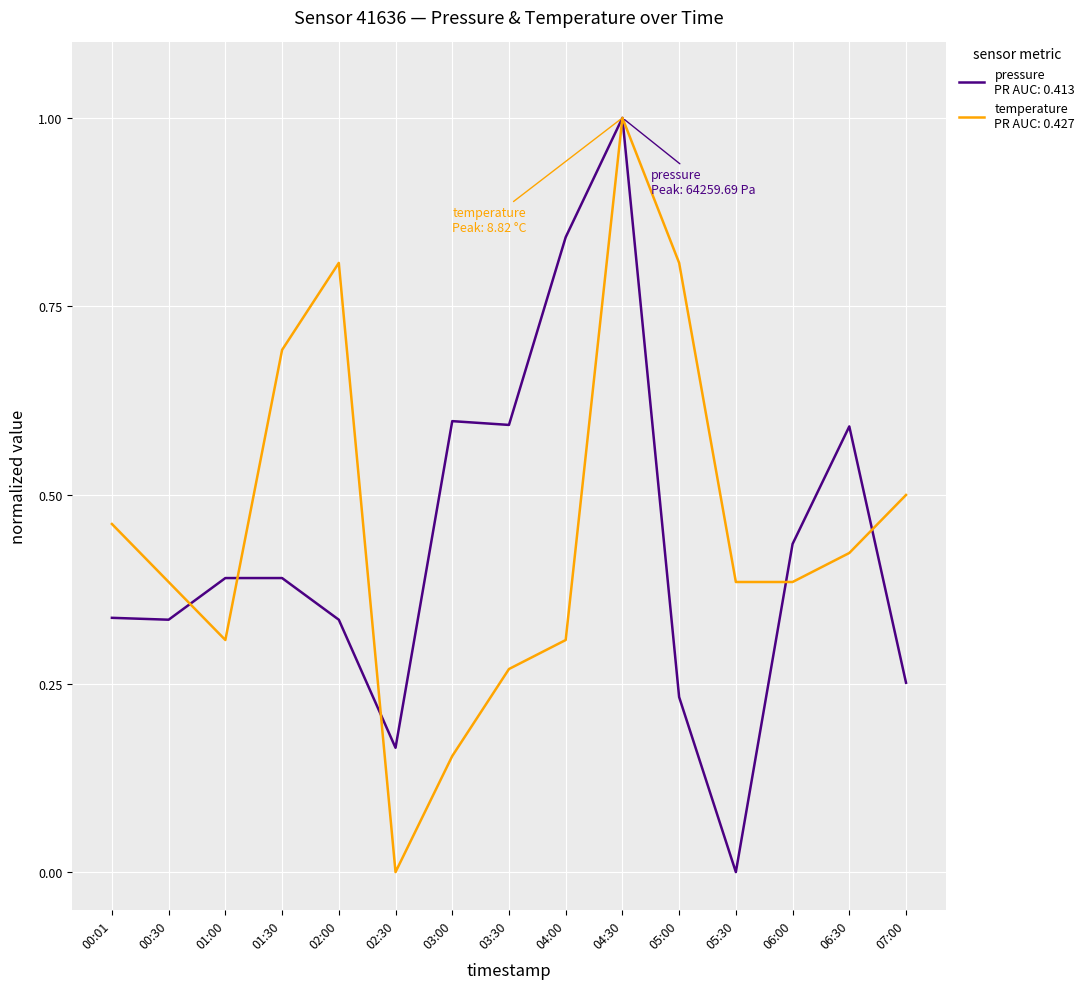

What is the greatest value displayed?

1.0